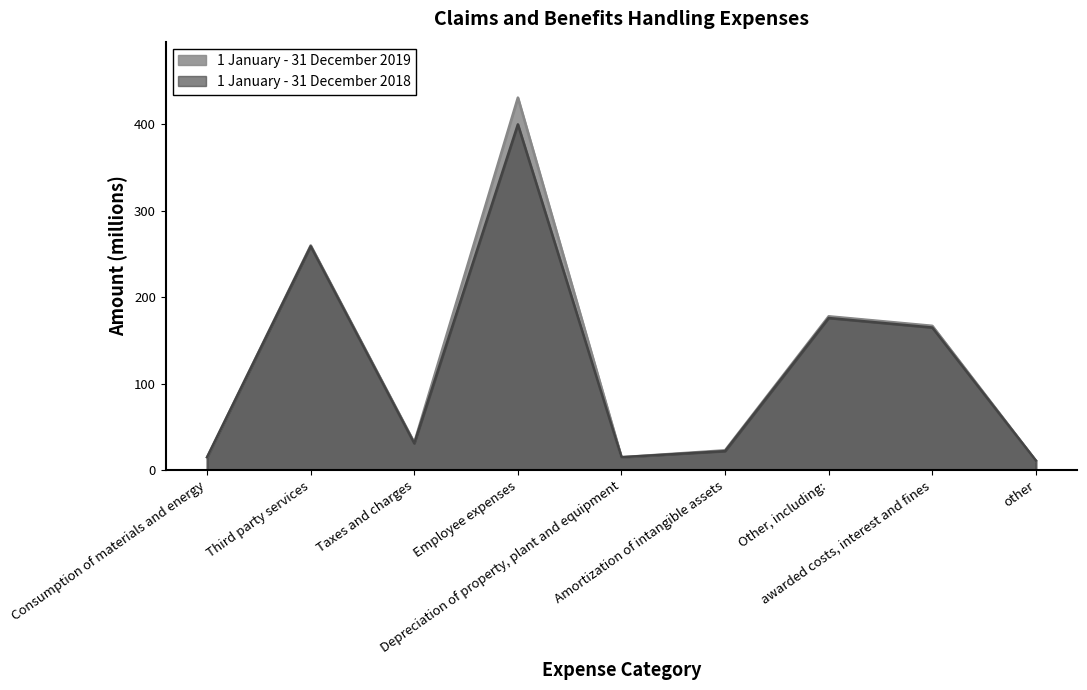

What is the value of the 1 January - 31 December 2018 point at the 4th from the left?

400